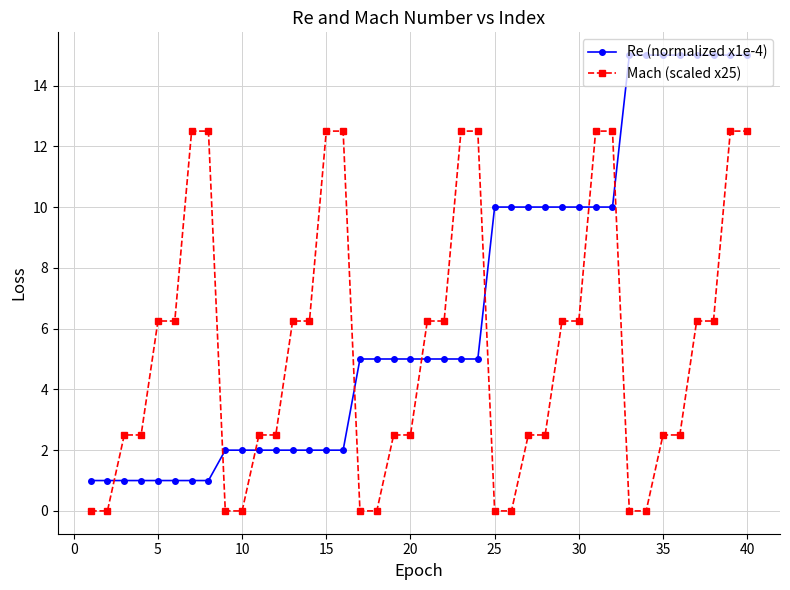

What is the greatest value displayed?

15.0